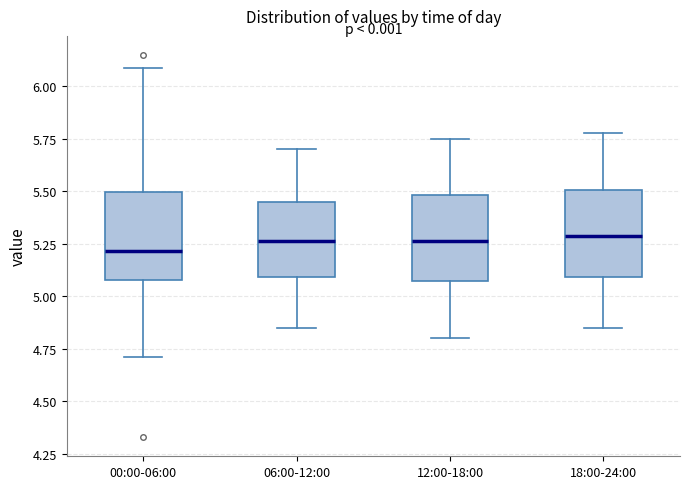

Reading left to right, transcribe this box plot: for each box, give where its median line is, the range the box spans, and where its two whiskers end, as read against the y-axis. The values are not printed on the chart, so give them approximately, as read against the axis.

00:00-06:00: median 5.20, box 5.10 to 5.50, whiskers 4.70 to 6.10
06:00-12:00: median 5.25, box 5.10 to 5.45, whiskers 4.85 to 5.70
12:00-18:00: median 5.25, box 5.05 to 5.50, whiskers 4.80 to 5.75
18:00-24:00: median 5.30, box 5.10 to 5.50, whiskers 4.85 to 5.80